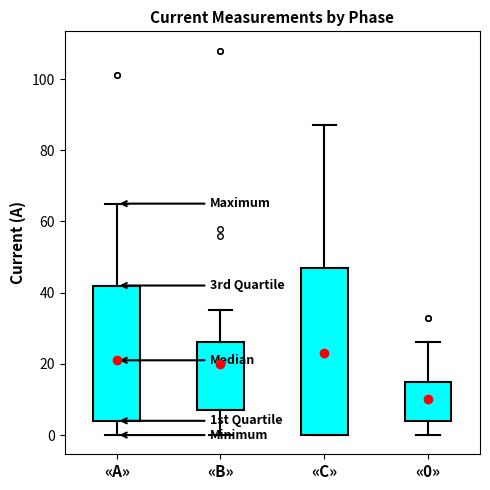

Where is the lower edge of the box for «С» on the y-axis? The values are not printed on the chart, so give them approximately, as read against the axis.

0